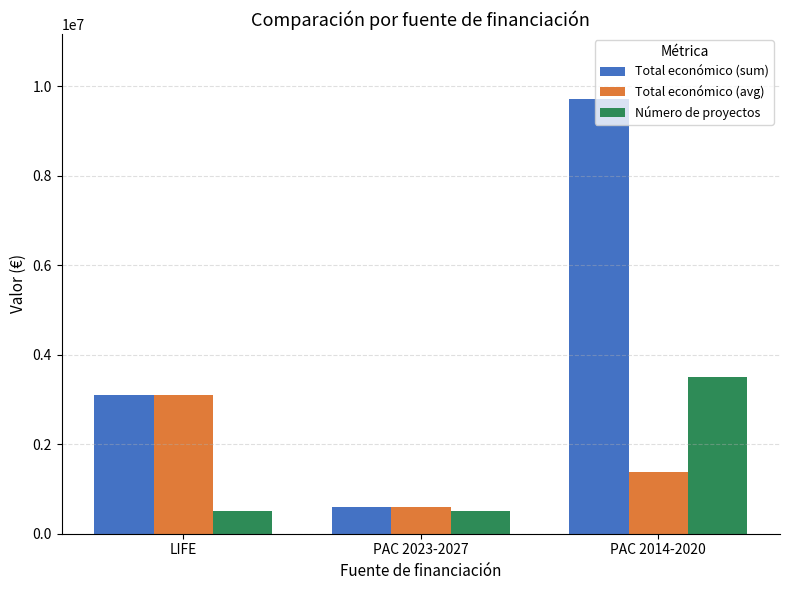

How many data points does each series have?

3